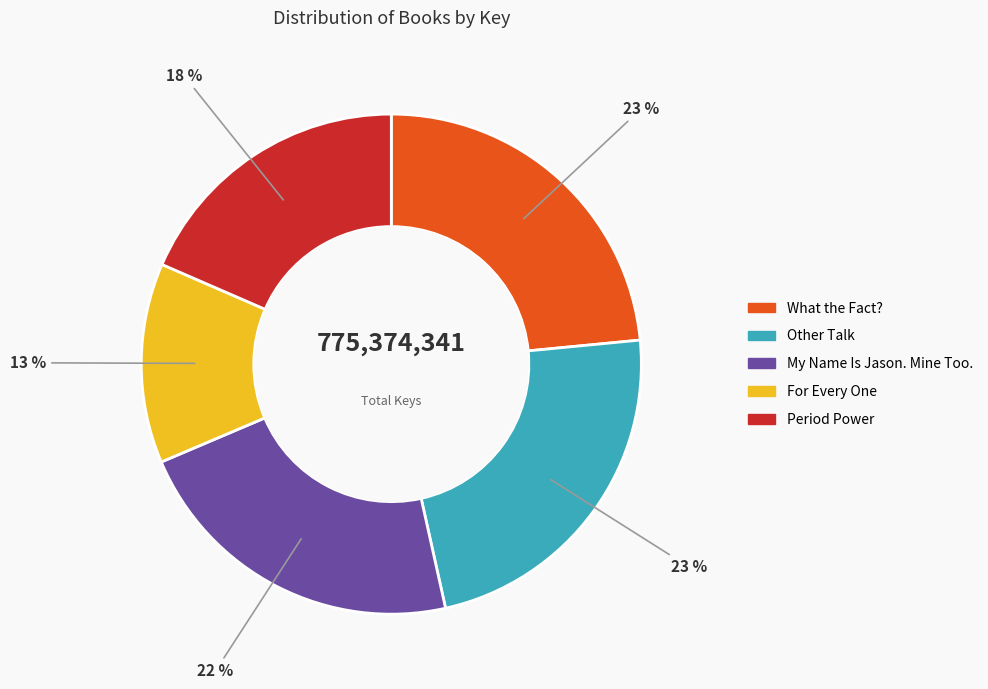

To the nearest percent, what portion does What the Fact? represent?

23%